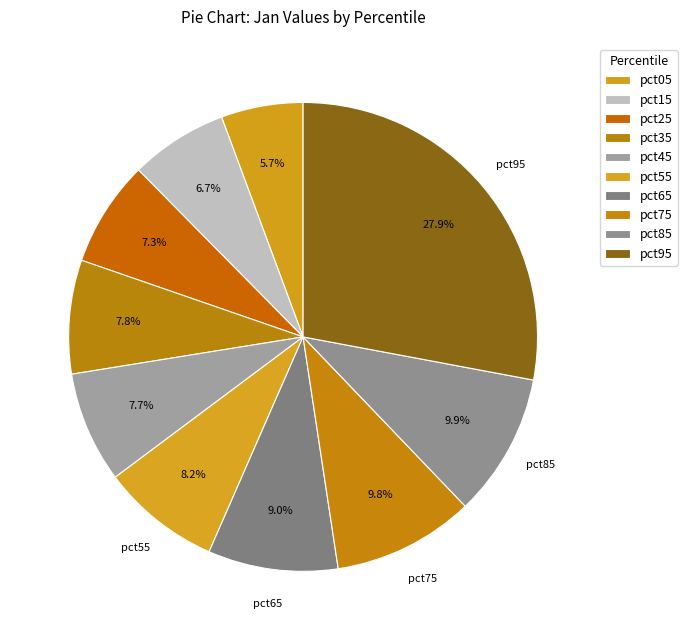

How many slices are in this pie chart?

10